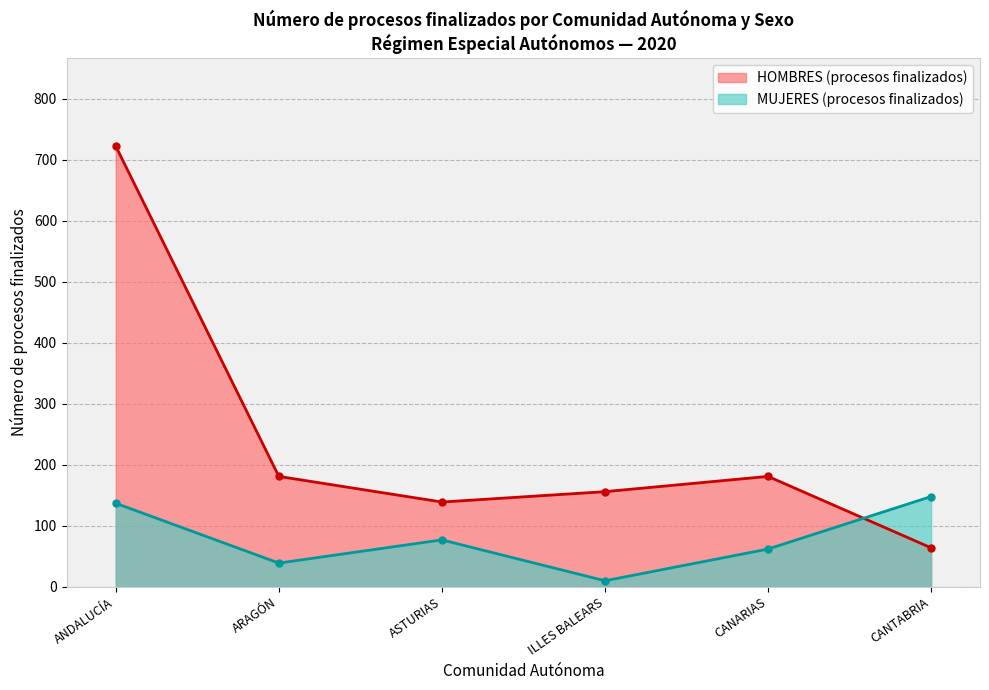

At how many categories does at least one series exceed 347?

1